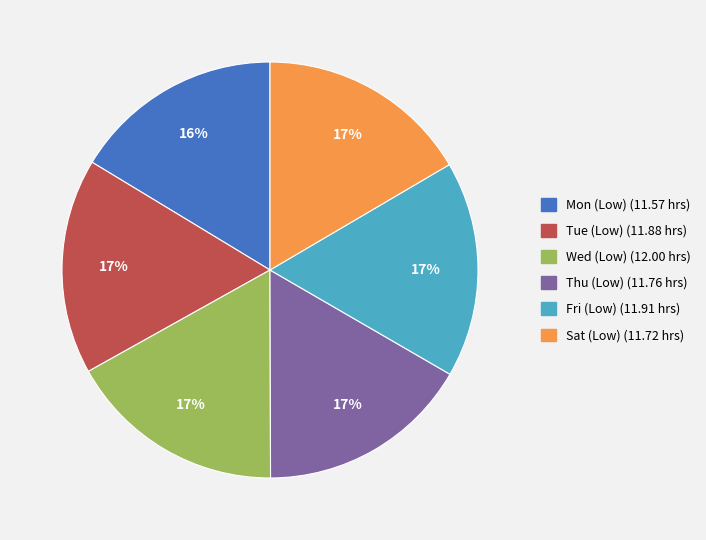

Is the sum of Fri (Low) and Mon (Low) greater than half?

No